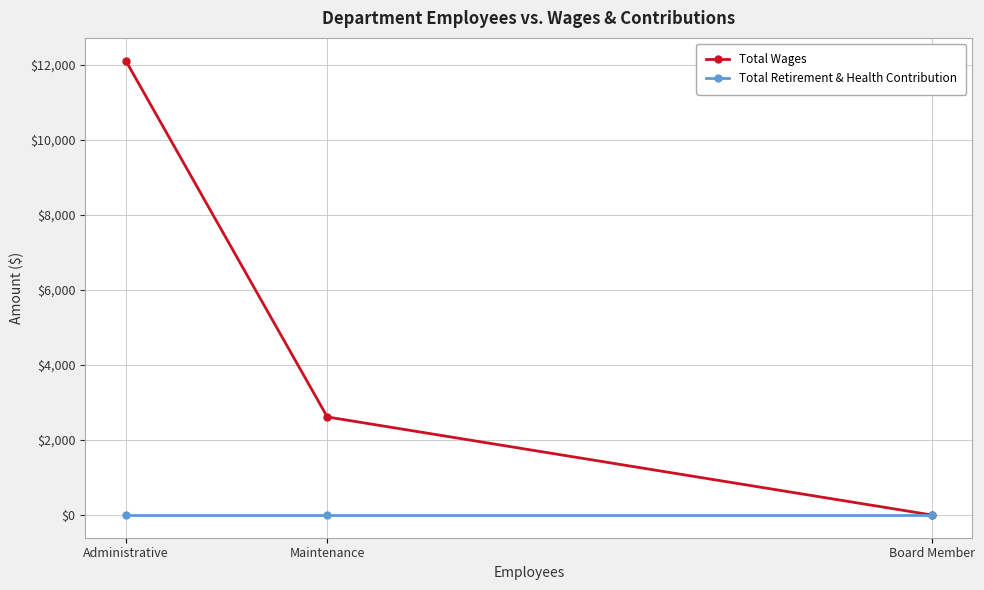

List the series in order of their overall mean, highest first.

Total Wages, Total Retirement & Health Contribution